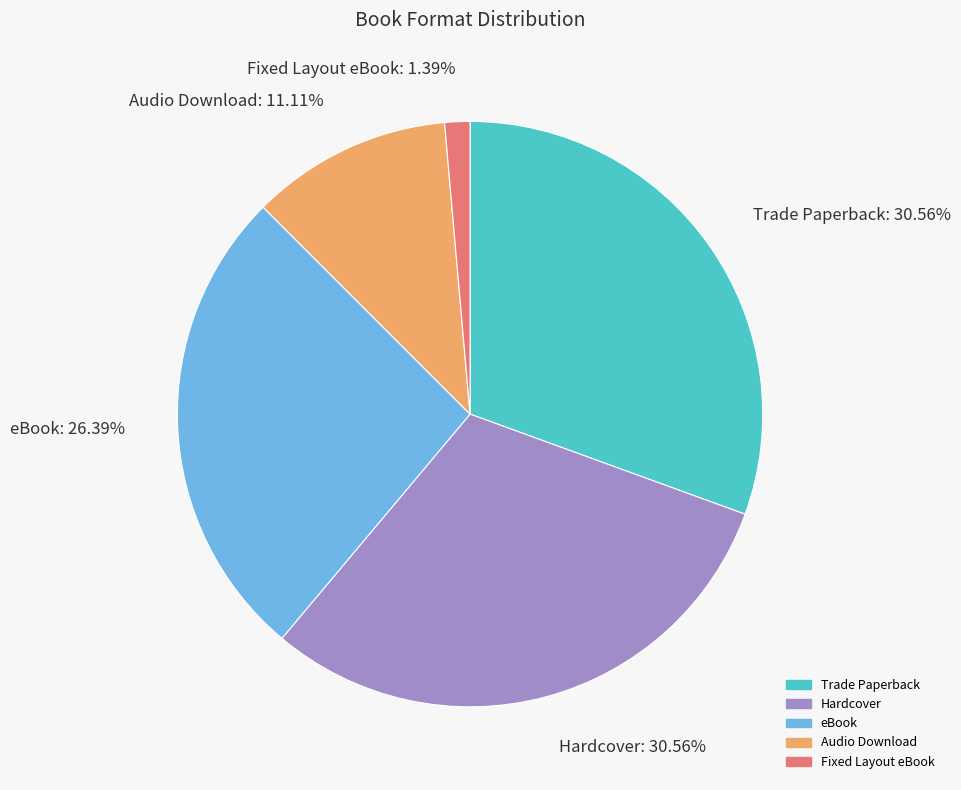

To the nearest percent, what is the combined percentage of eBook and Fixed Layout eBook?

28%